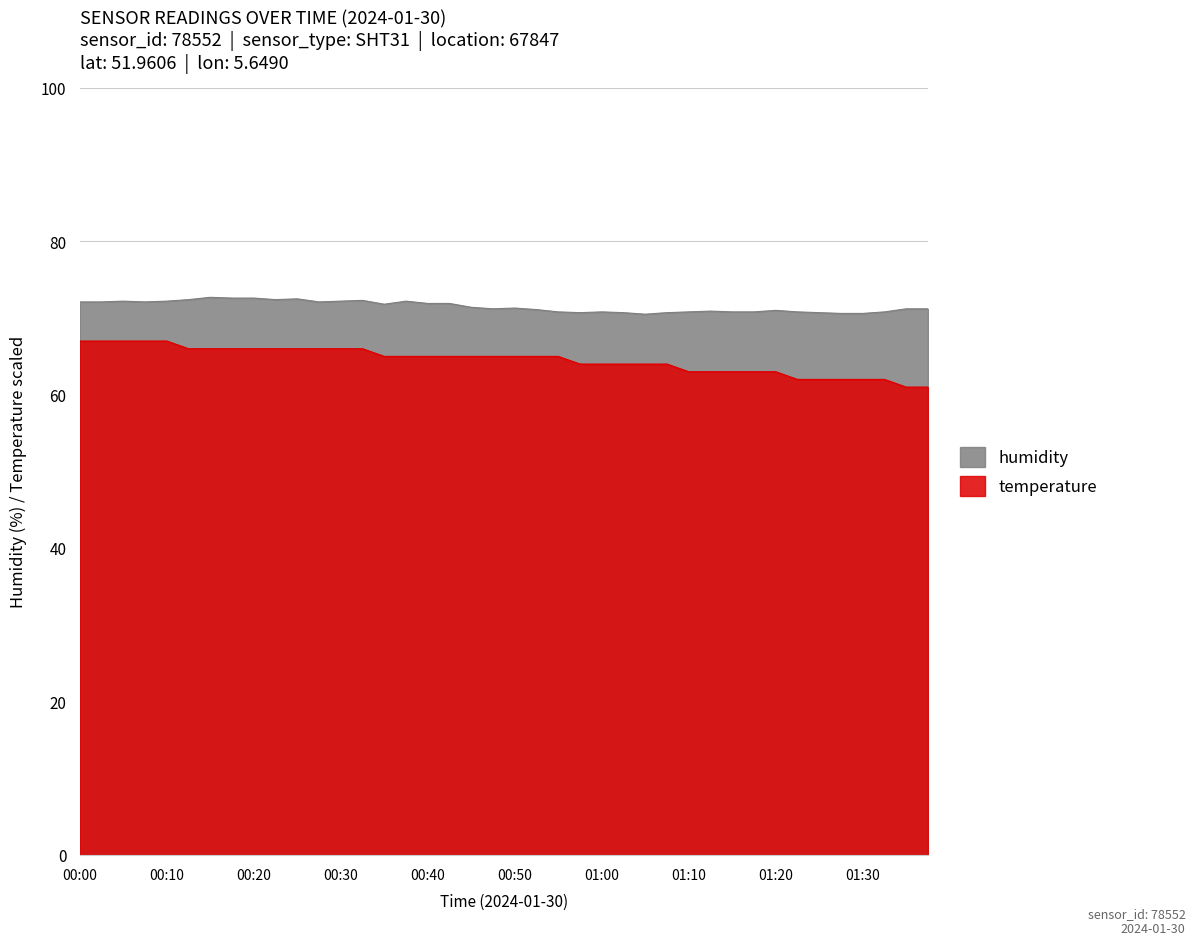

Does the chart display data point markers on the line(s)?

No